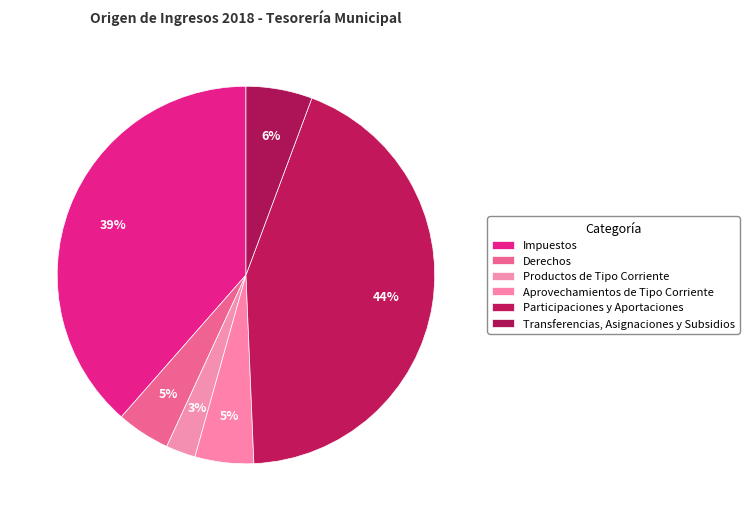

How many slices are in this pie chart?

6